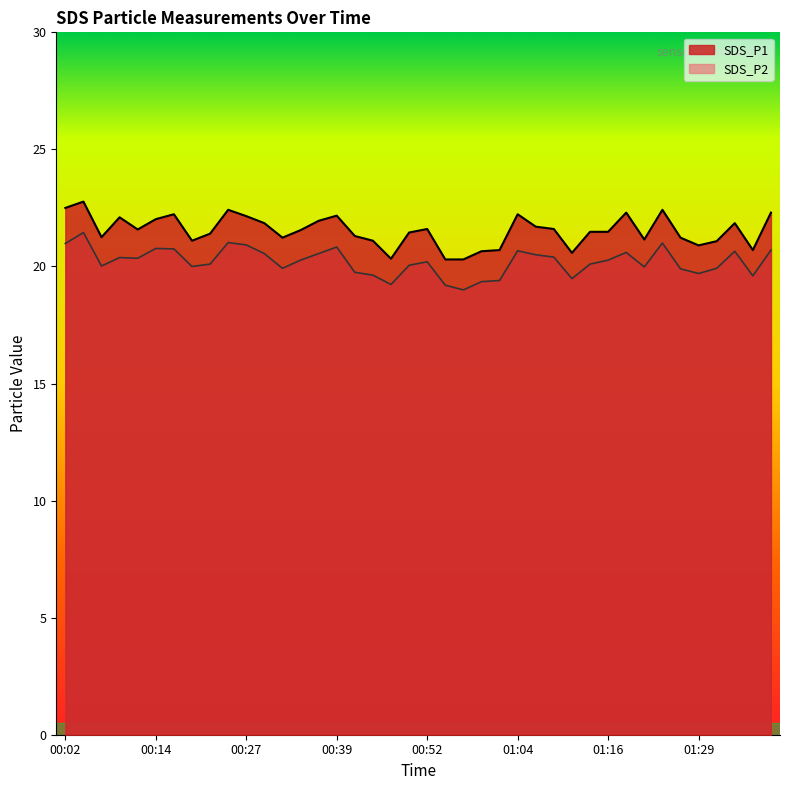

What is the sum of the SDS_P2 values at 01:06 and 00:59?

39.9